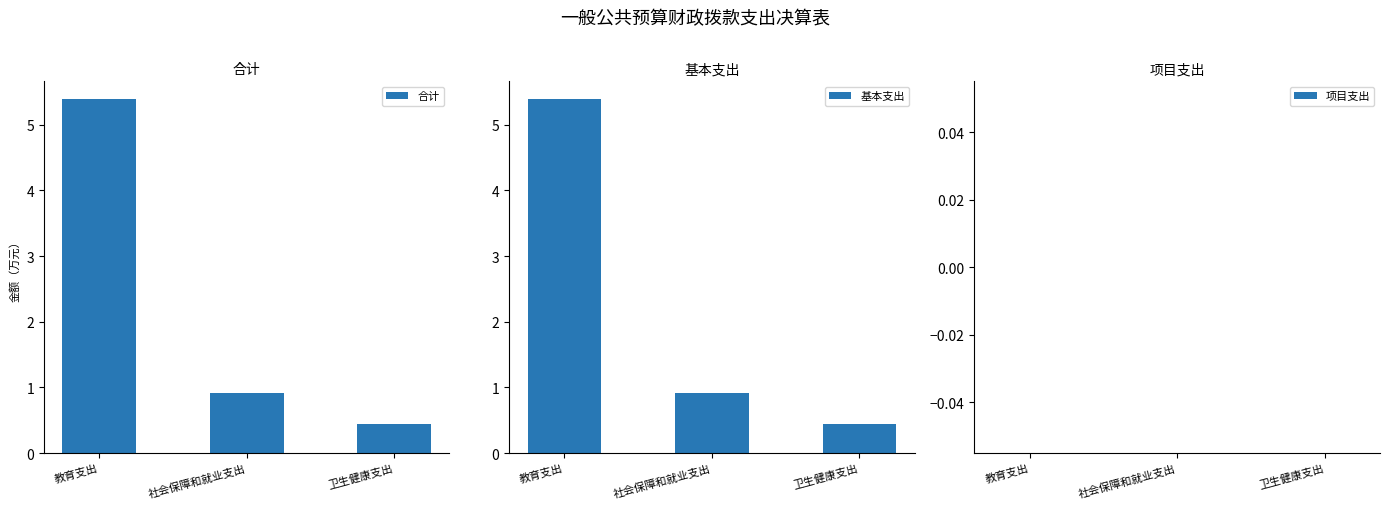

What is the difference between the maximum and minimum values in the 基本支出 series?

4.9